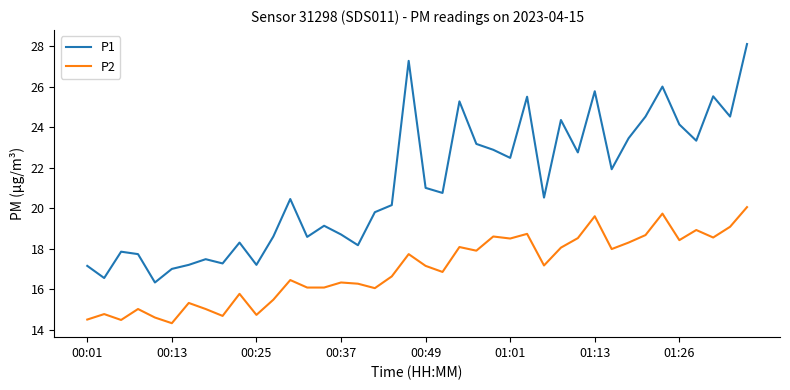

What is the minimum value shown in the chart?

14.3